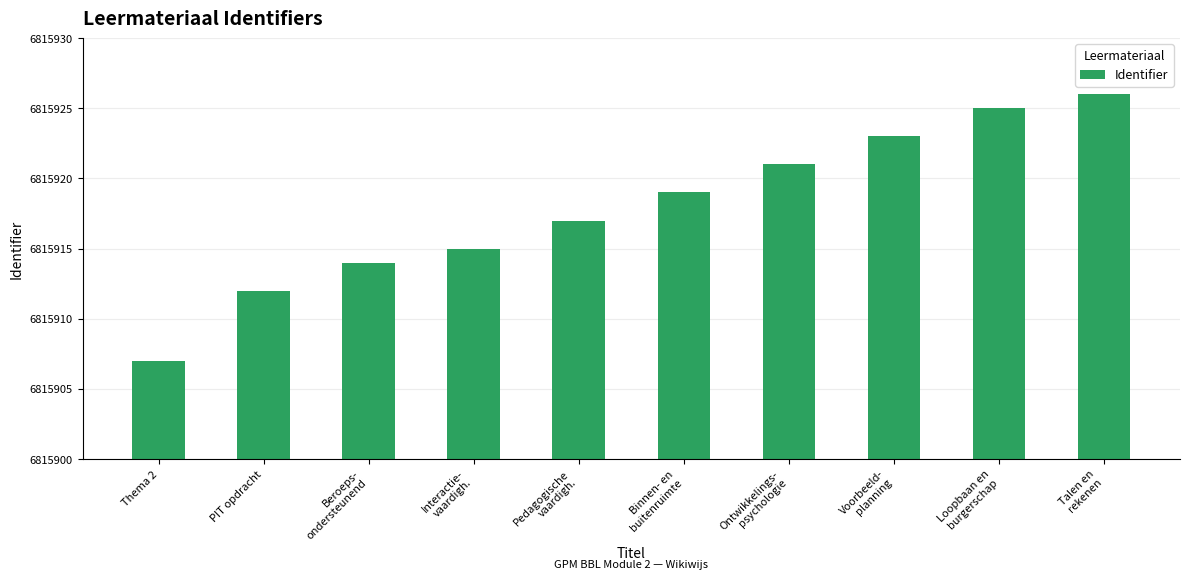

Reading right to left, extract all data points from this chart.

Talen en
rekenen=6815926	Loopbaan en
burgerschap=6815925	Voorbeeld-
planning=6815923	Ontwikkelings-
psychologie=6815921	Binnen- en
buitenruimte=6815919	Pedagogische
vaardigh.=6815917	Interactie-
vaardigh.=6815915	Beroeps-
ondersteunend=6815914	PIT opdracht=6815912	Thema 2=6815907